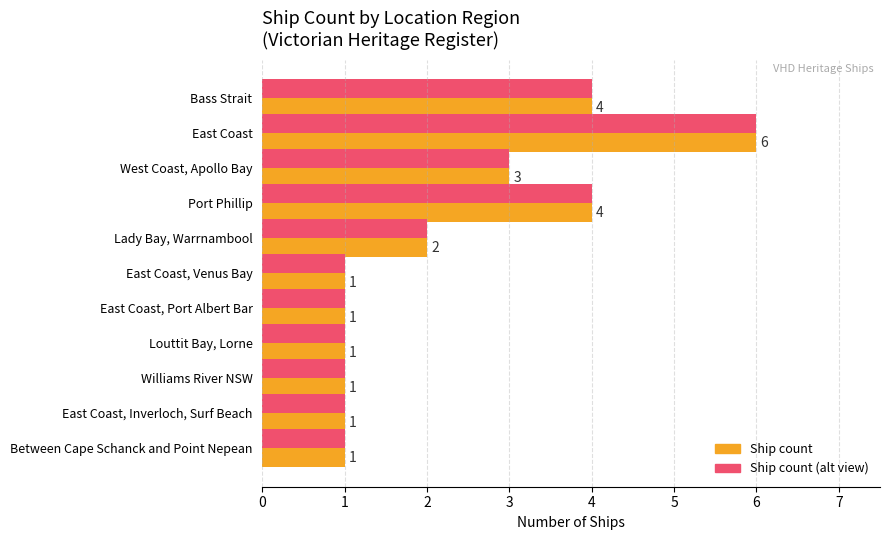

At which category is the sum across all series the highest?

East Coast